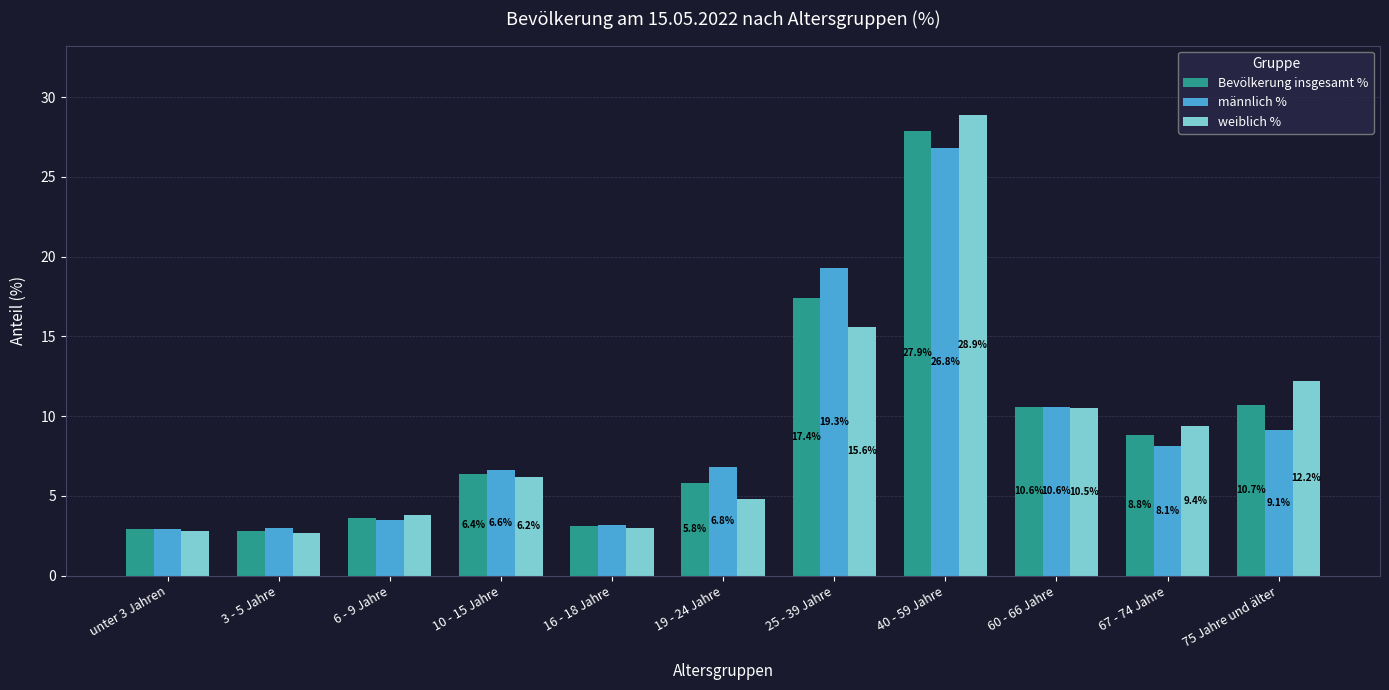

Which series has the largest range (max minus min)?

weiblich %